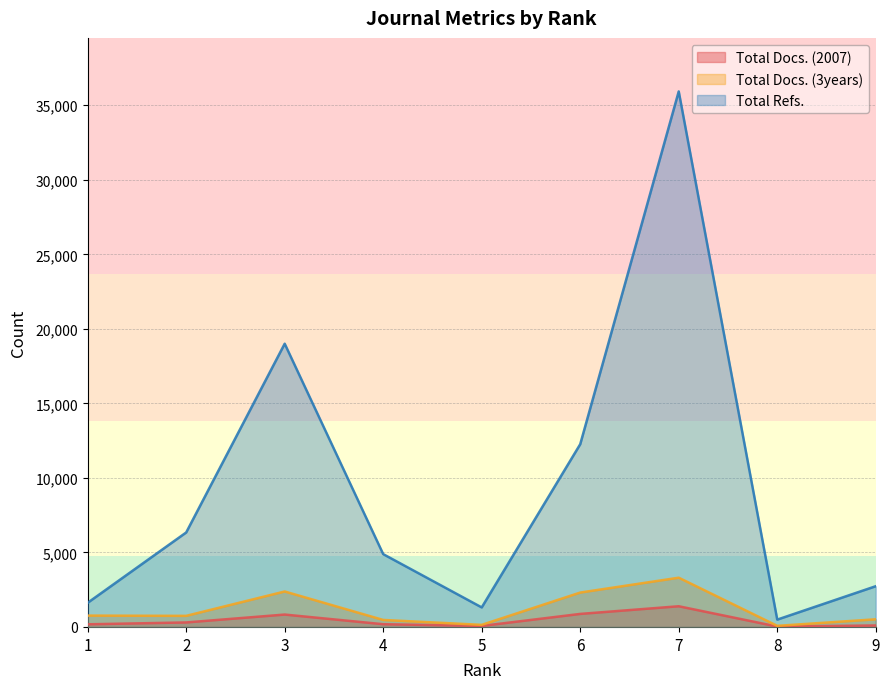

True or false: Total Refs. and Total Docs. (2007) cross at least once.

False